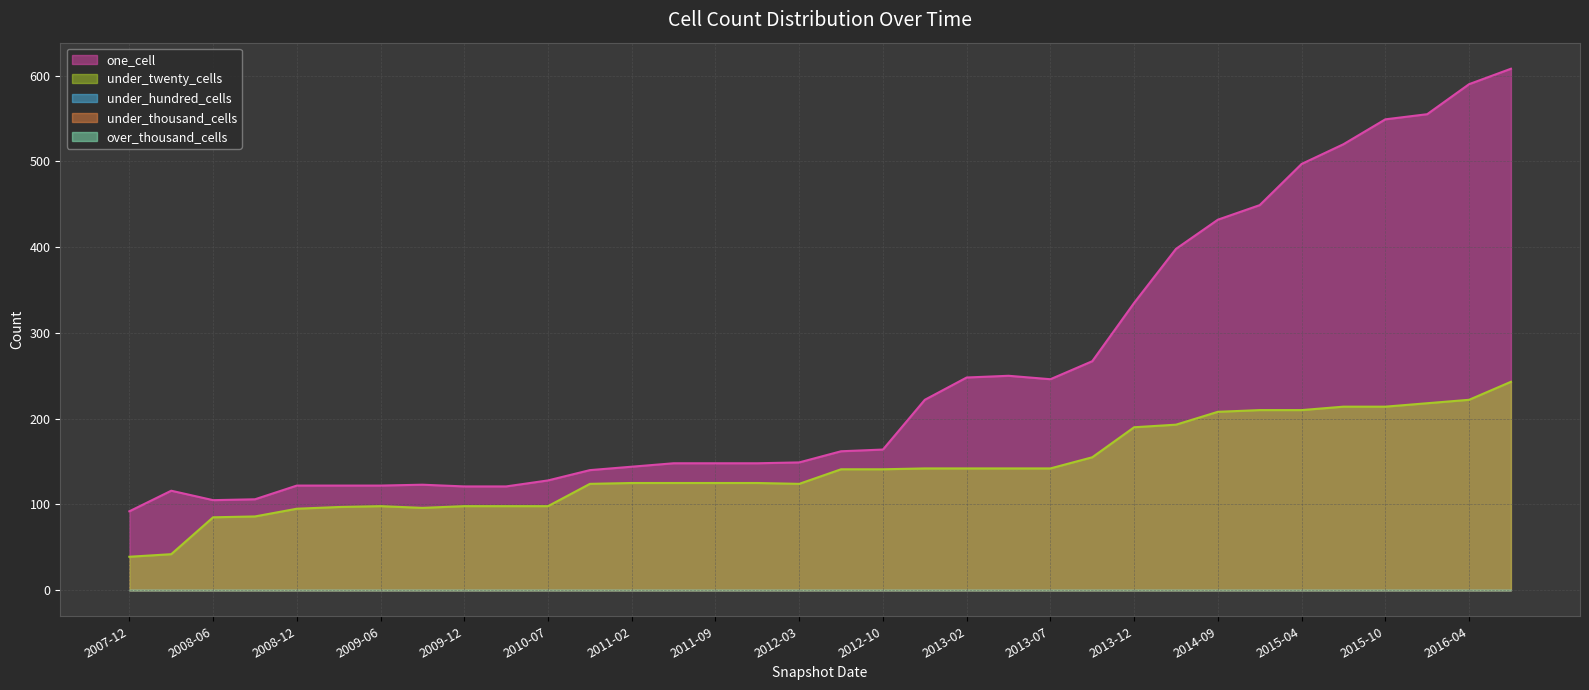

Which series has the largest total across all categories?

one_cell